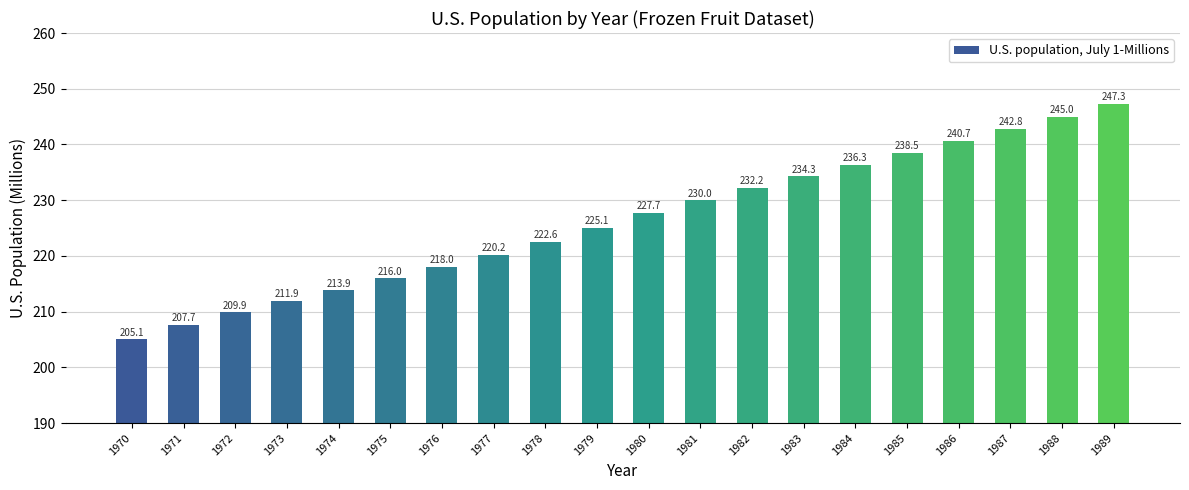

Which label corresponds to the largest value in the chart?

1989